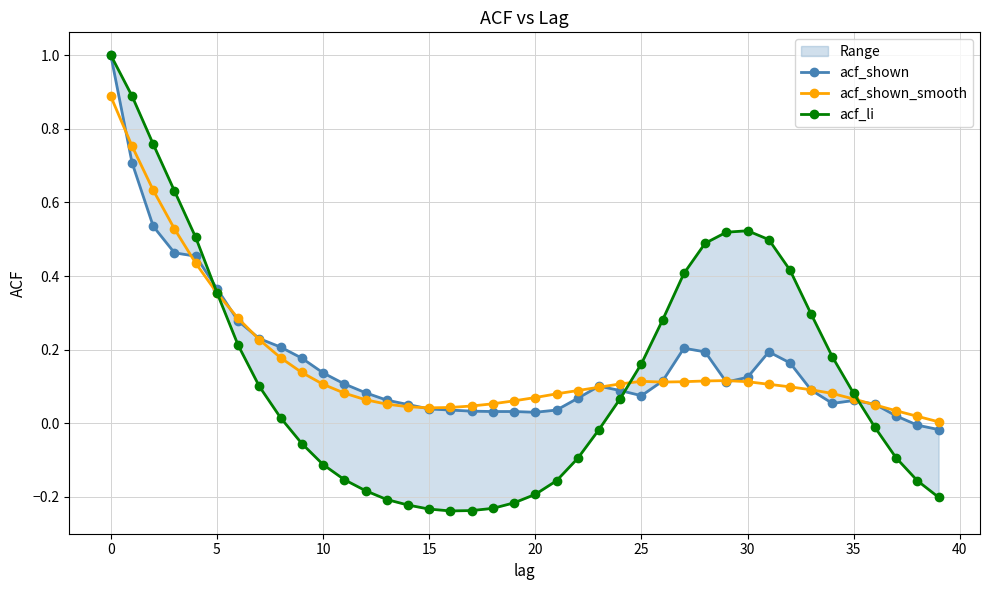

True or false: acf_li has more than 2 interior local peaks.

False